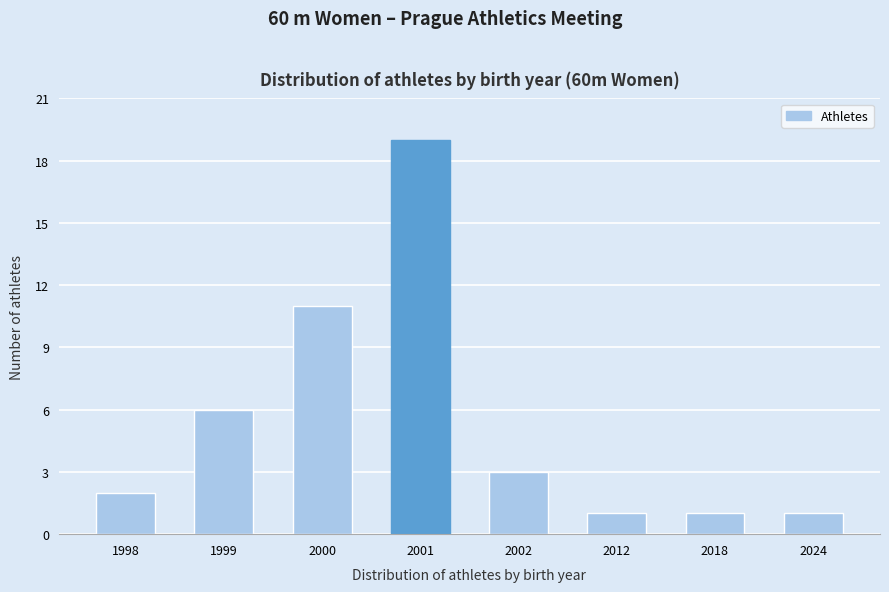

Reading right to left, list all the values displayed in this chart.

2024=1	2018=1	2012=1	2002=3	2001=19	2000=11	1999=6	1998=2